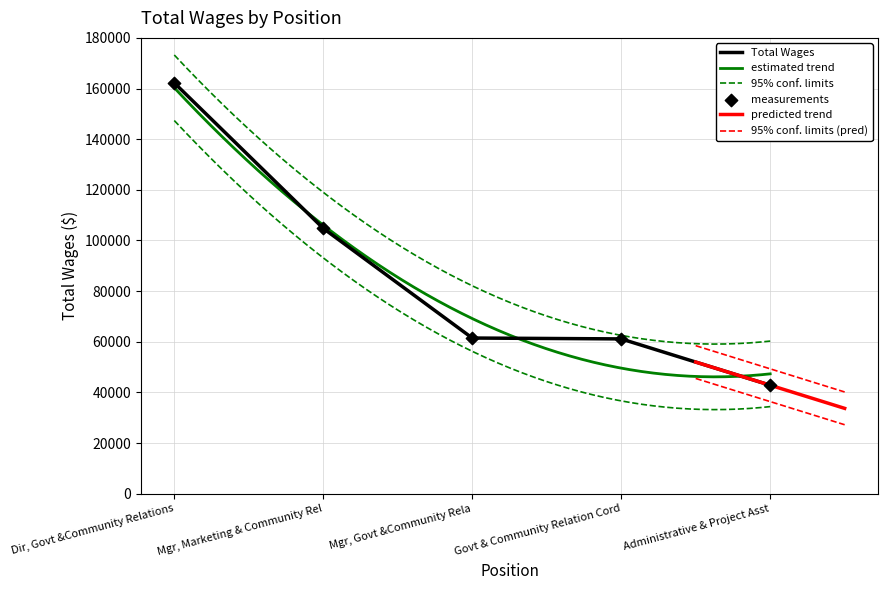

Which has a higher value, Dir, Govt &Community Relations or Mgr, Marketing & Community Rel?

Dir, Govt &Community Relations